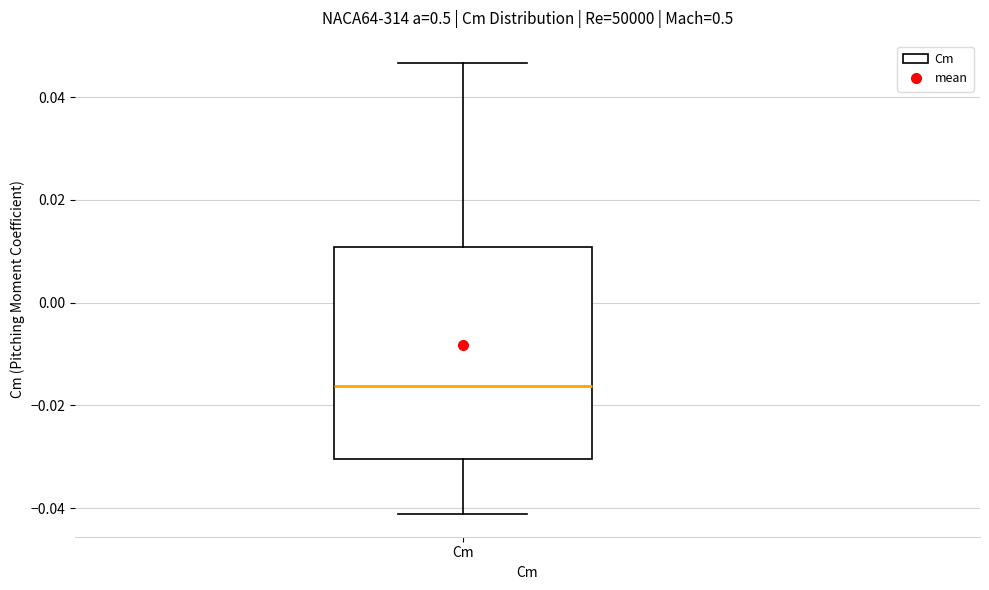

Where is the upper edge of the box for Cm on the y-axis? The values are not printed on the chart, so give them approximately, as read against the axis.

0.010